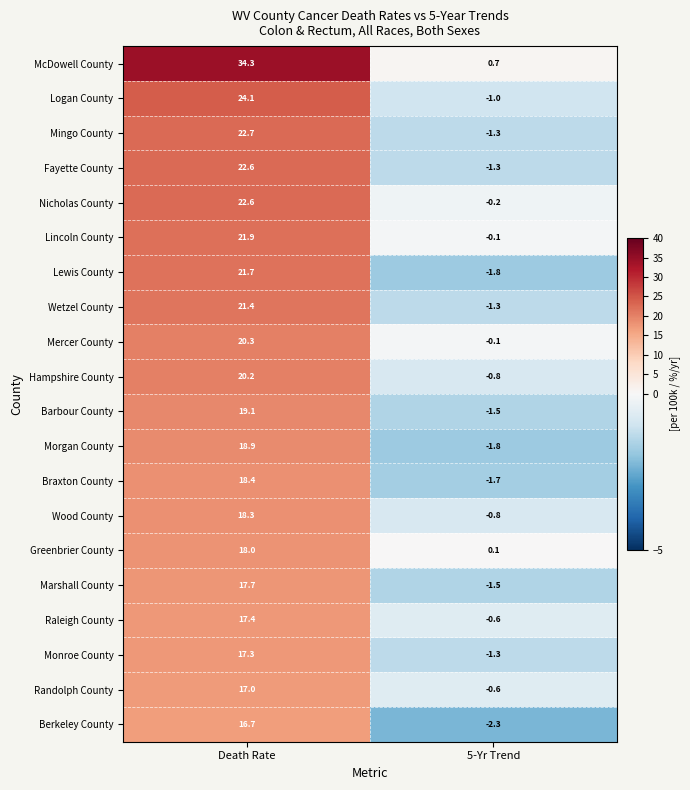

What is the average value of the McDowell County series?

17.5